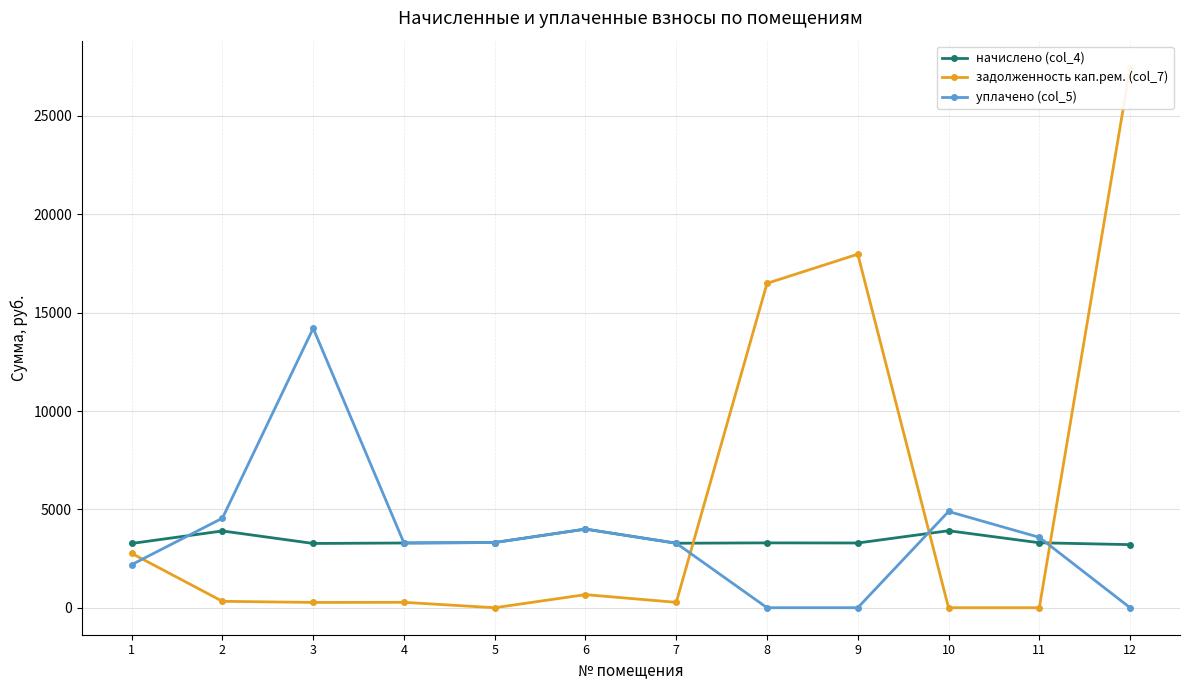

What is the maximum value for уплачено (col_5)?

14206.6